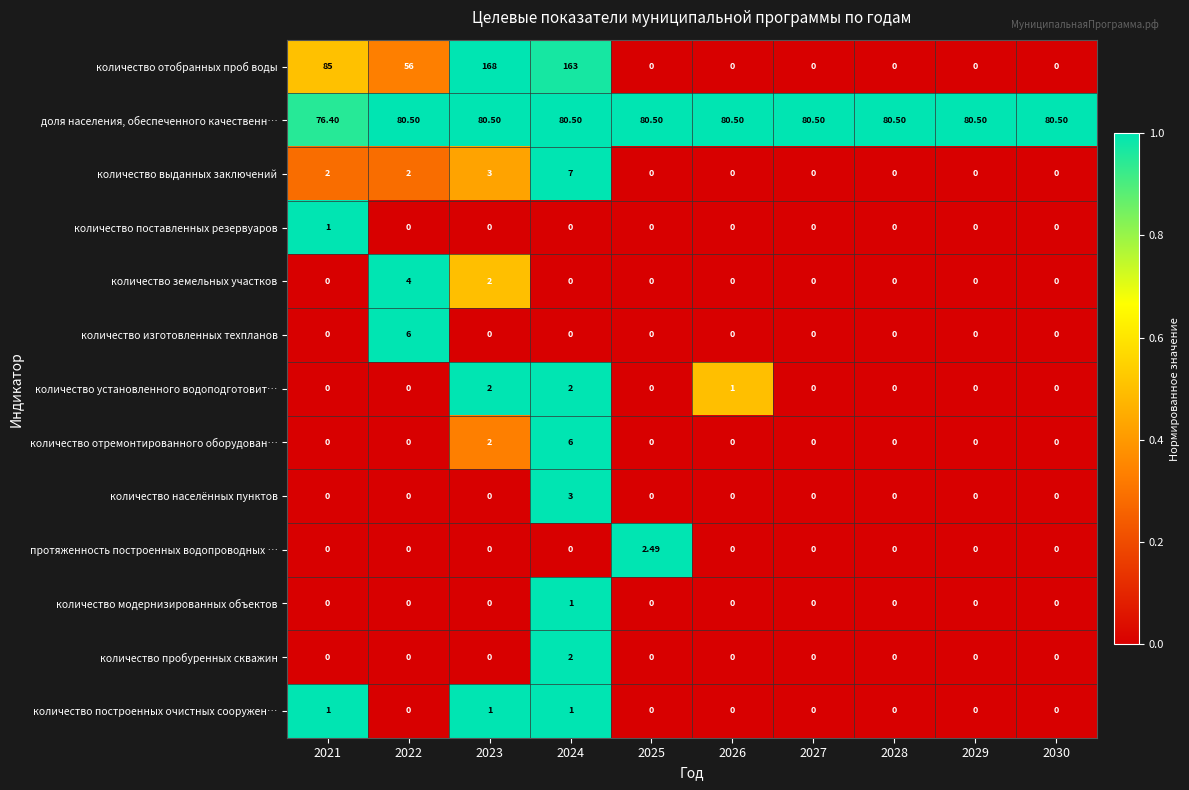

Which series has the widest spread of values?

количество отобранных проб воды